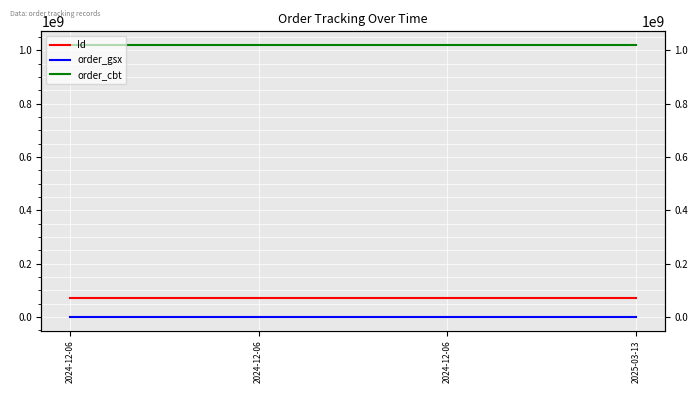

What is the sum of the order_gsx values at 2024-12-06 and 2025-03-13?

1165926